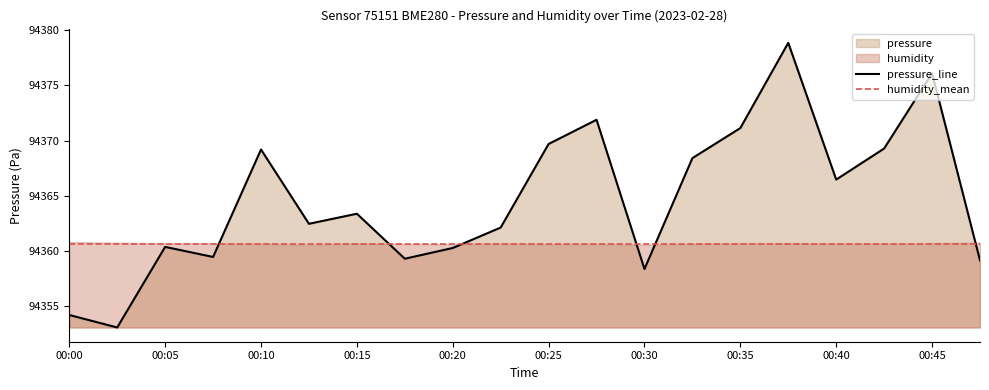

The value at 00:25 is 64445.1. True or false?

False